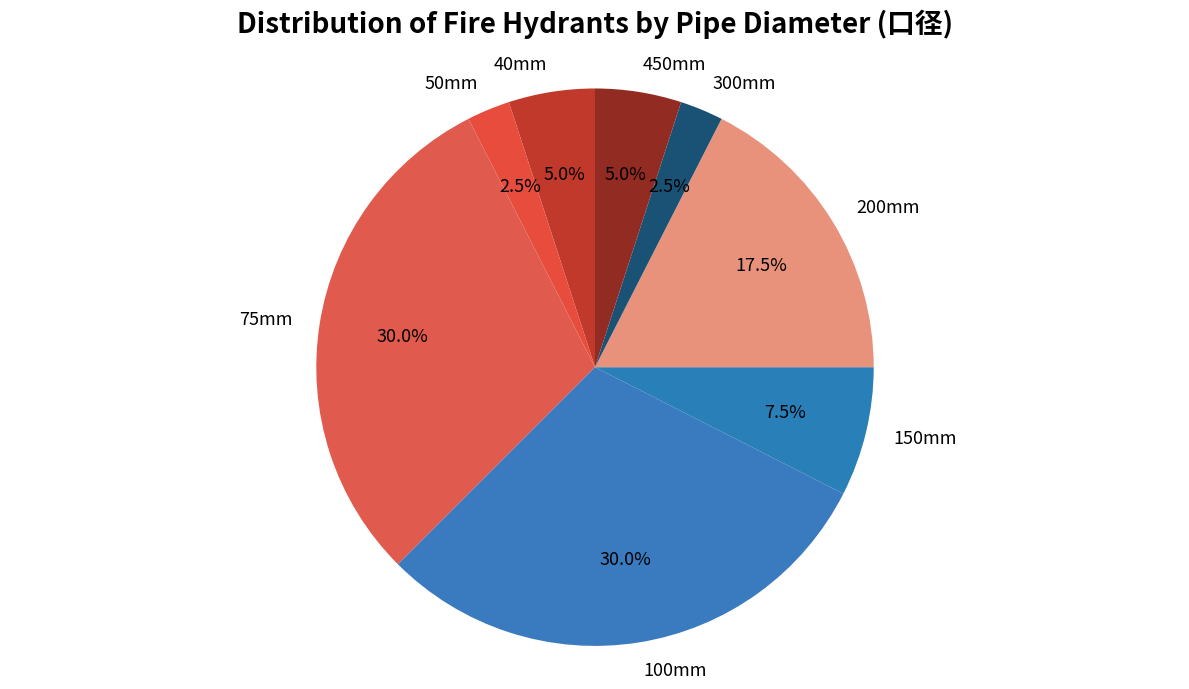

How many slices are in this pie chart?

8